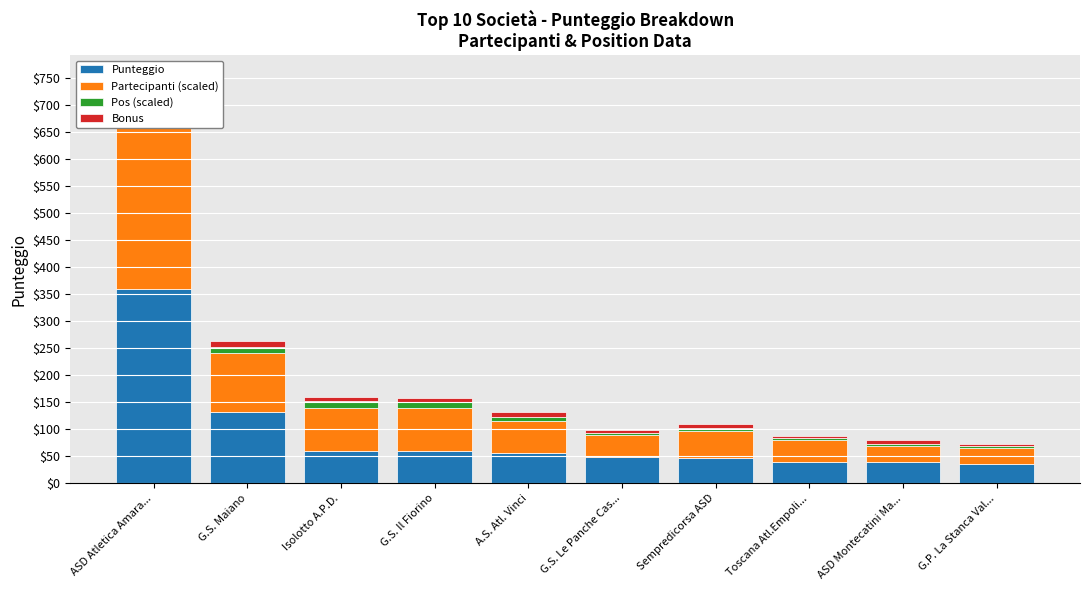

What is the label of the 2nd bar from the right?

ASD Montecatini Ma...